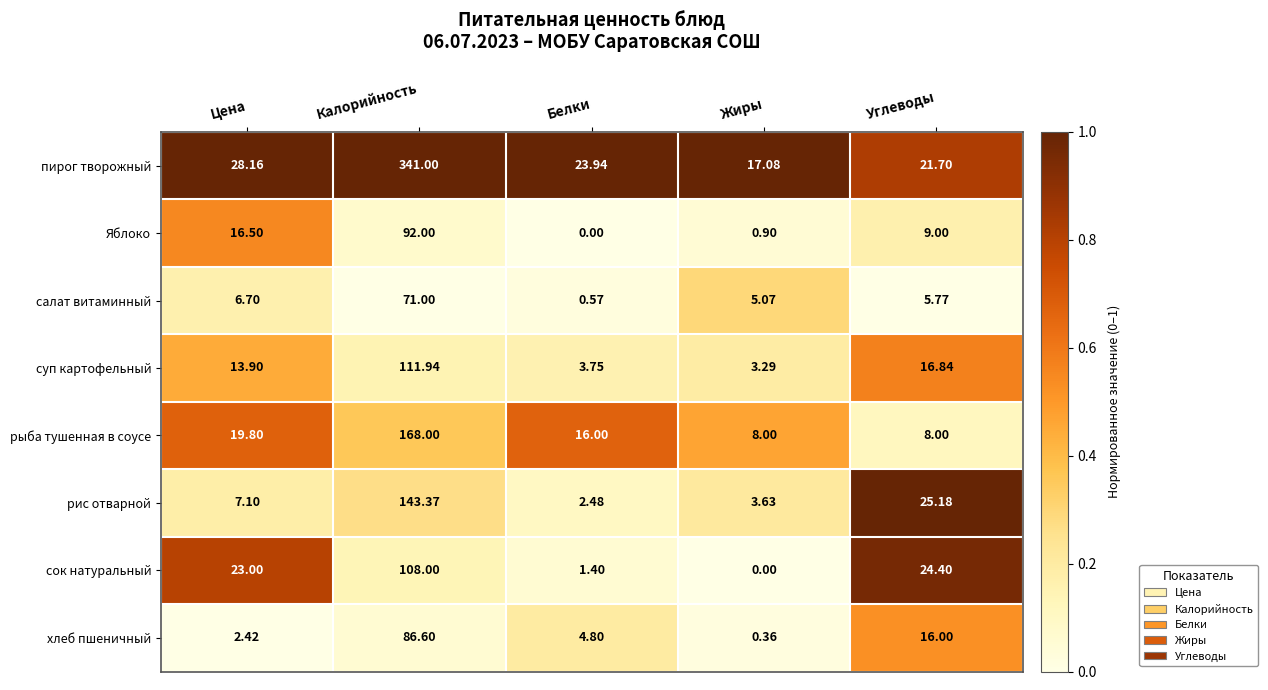

Rank the series at Углеводы from highest to lowest value.

рис отварной, сок натуральный, пирог творожный, суп картофельный, хлеб пшеничный, Яблоко, рыба тушенная в соусе, салат витаминный